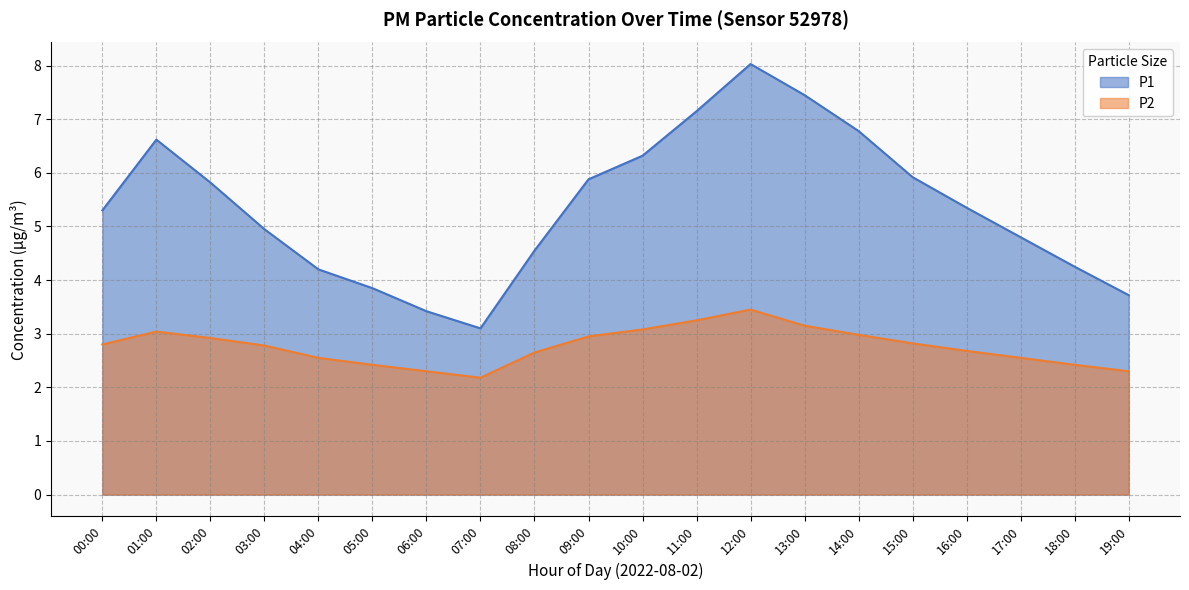

List the series in order of their overall mean, lowest first.

P2, P1